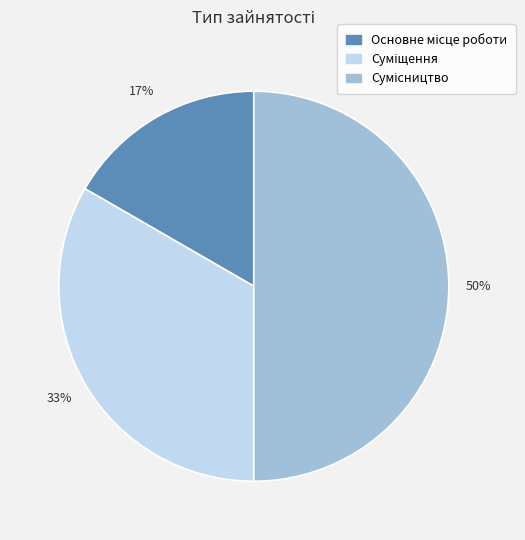

To the nearest percent, what is the average slice percentage?

33%